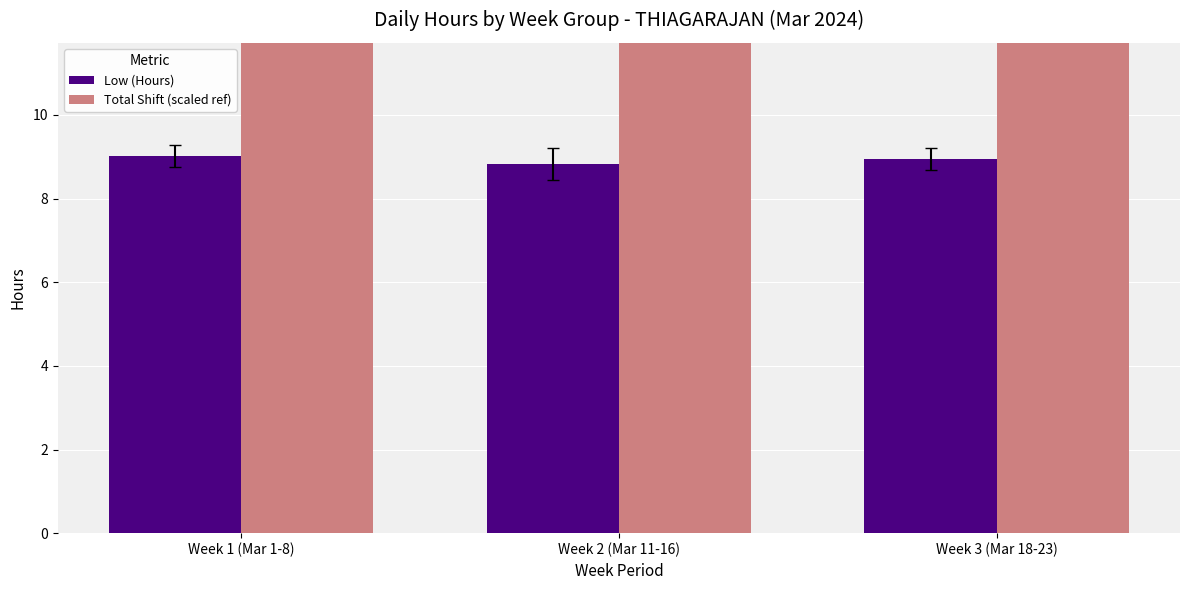

How many bars are there in total?

6